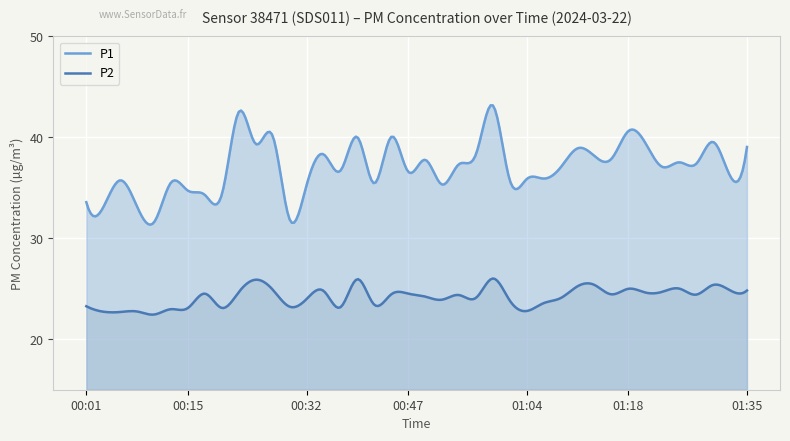

True or false: P2 and P1 cross at least once.

False